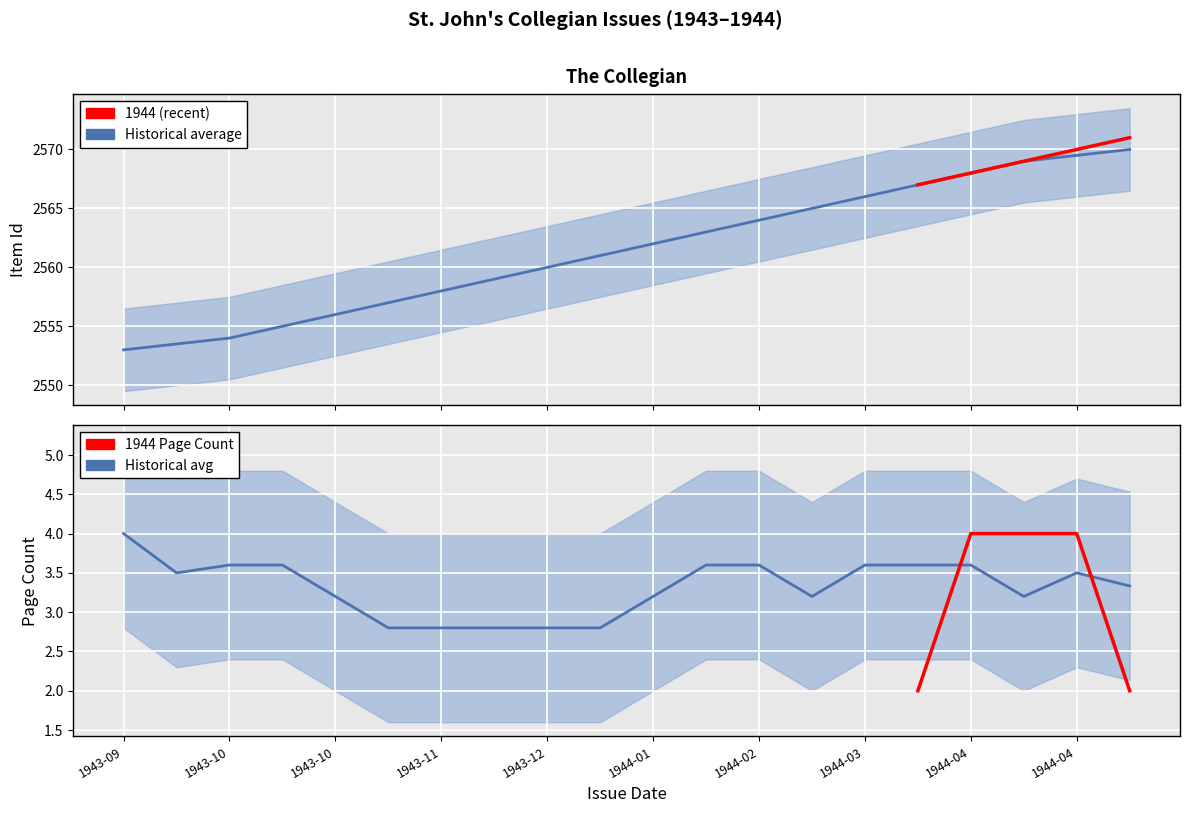

What is the average value?

2561.5